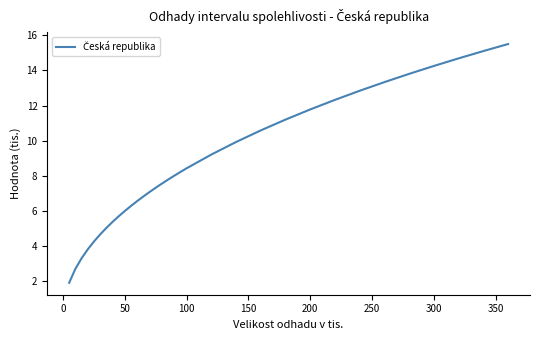

What is the smallest value displayed?

1.9